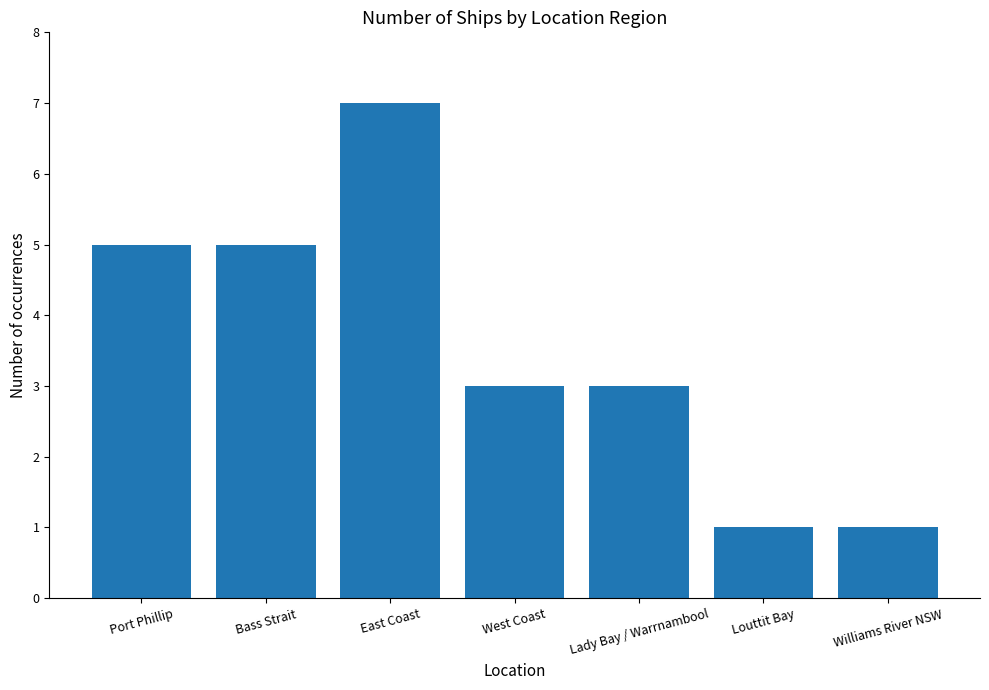

What position from the left is Williams River NSW?

7